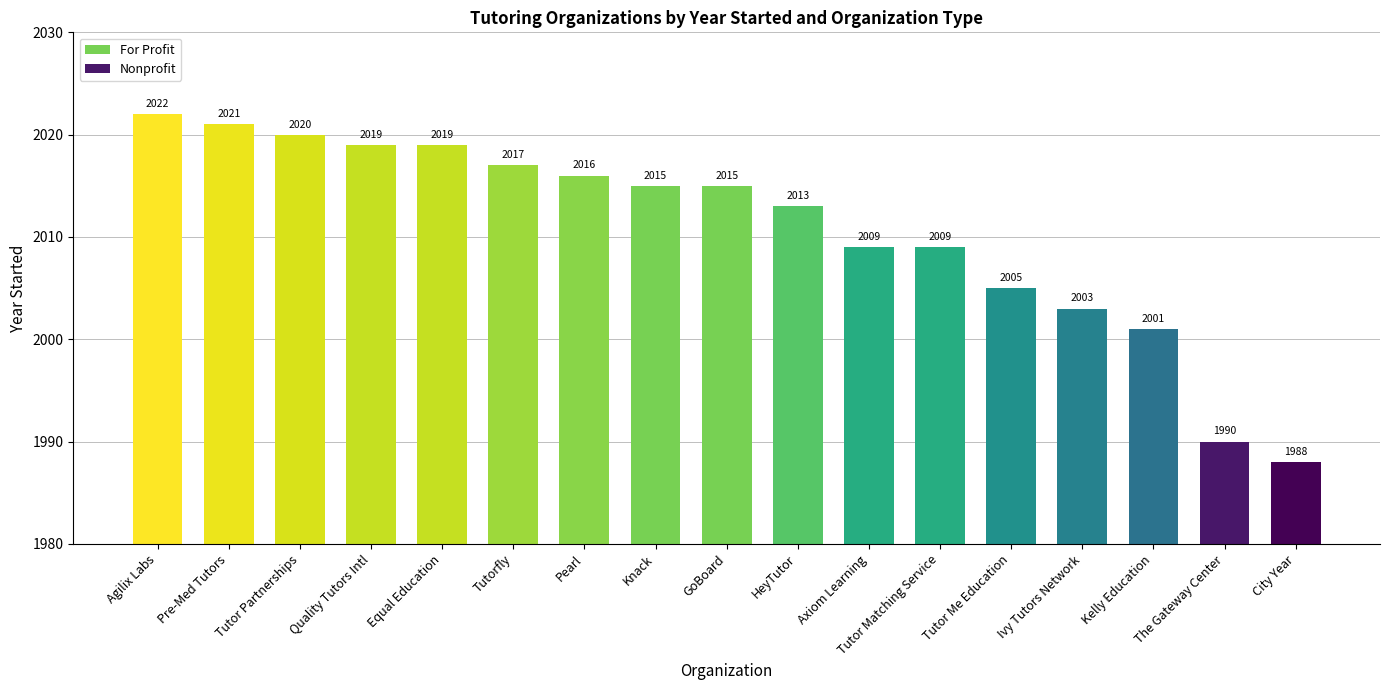

Reading right to left, extract all data points from this chart.

City Year=1988	The Gateway Center=1990	Kelly Education=2001	Ivy Tutors Network=2003	Tutor Me Education=2005	Tutor Matching Service=2009	Axiom Learning=2009	HeyTutor=2013	GoBoard=2015	Knack=2015	Pearl=2016	Tutorfly=2017	Equal Education=2019	Quality Tutors Intl=2019	Tutor Partnerships=2020	Pre-Med Tutors=2021	Agilix Labs=2022